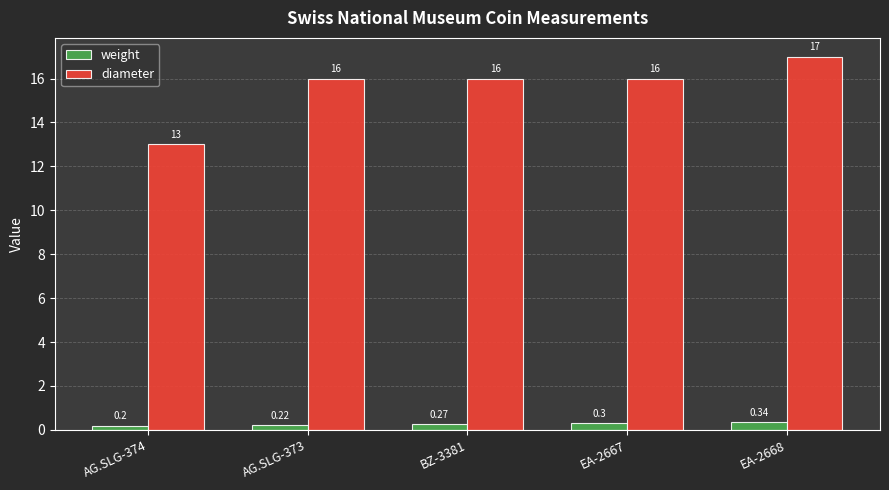

What is the difference between the highest and lowest values at AG.SLG-374?

12.8